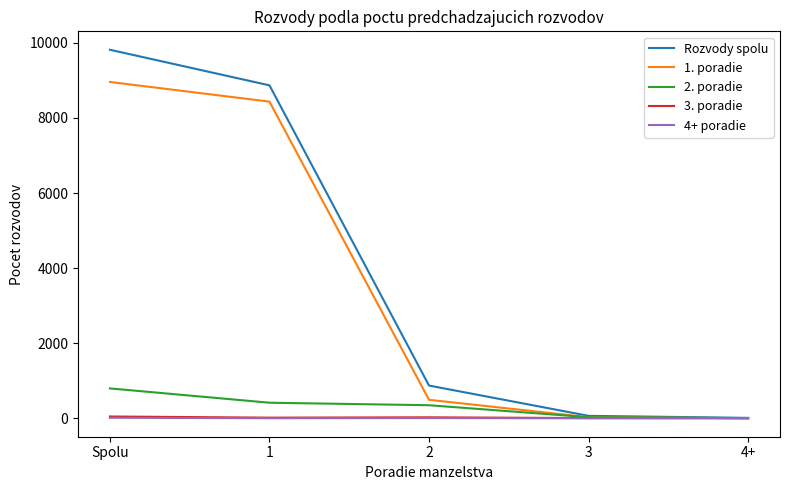

What is the sum of the 3. poradie values at 4+ and 3?

5